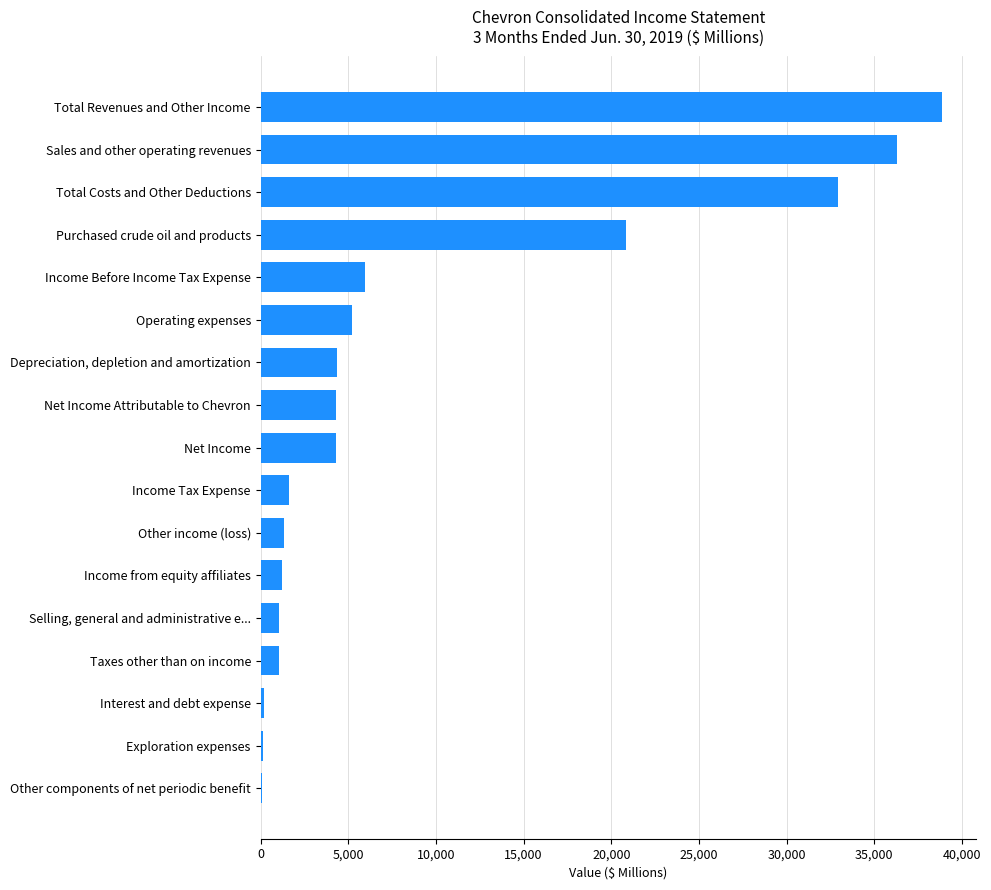

Where is the data nearest to the value 19473?

Purchased crude oil and products